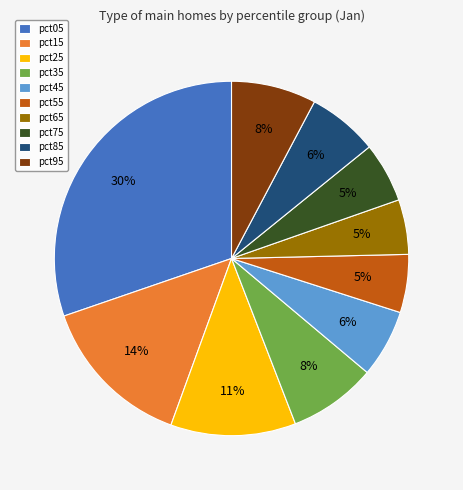

To the nearest percent, what is the combined percentage of pct75 and pct35?

13%